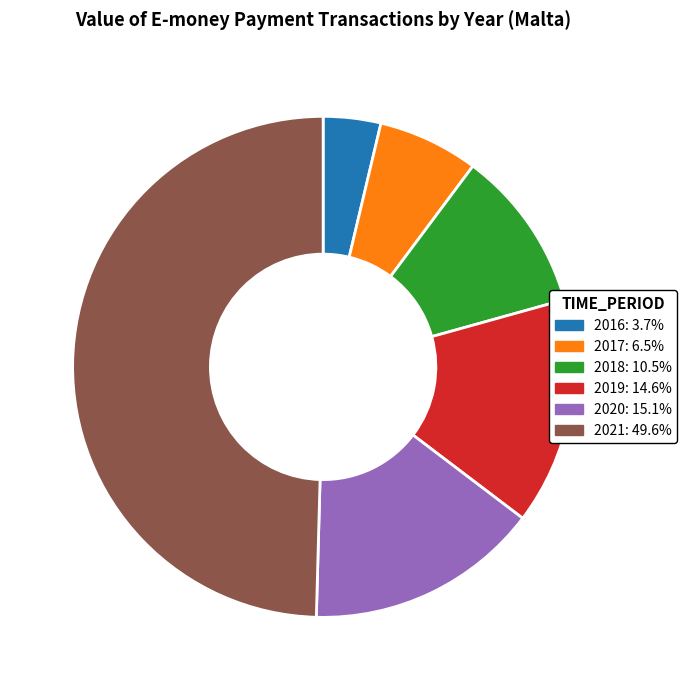

Is it true that 2016 is 4% of the pie?

True